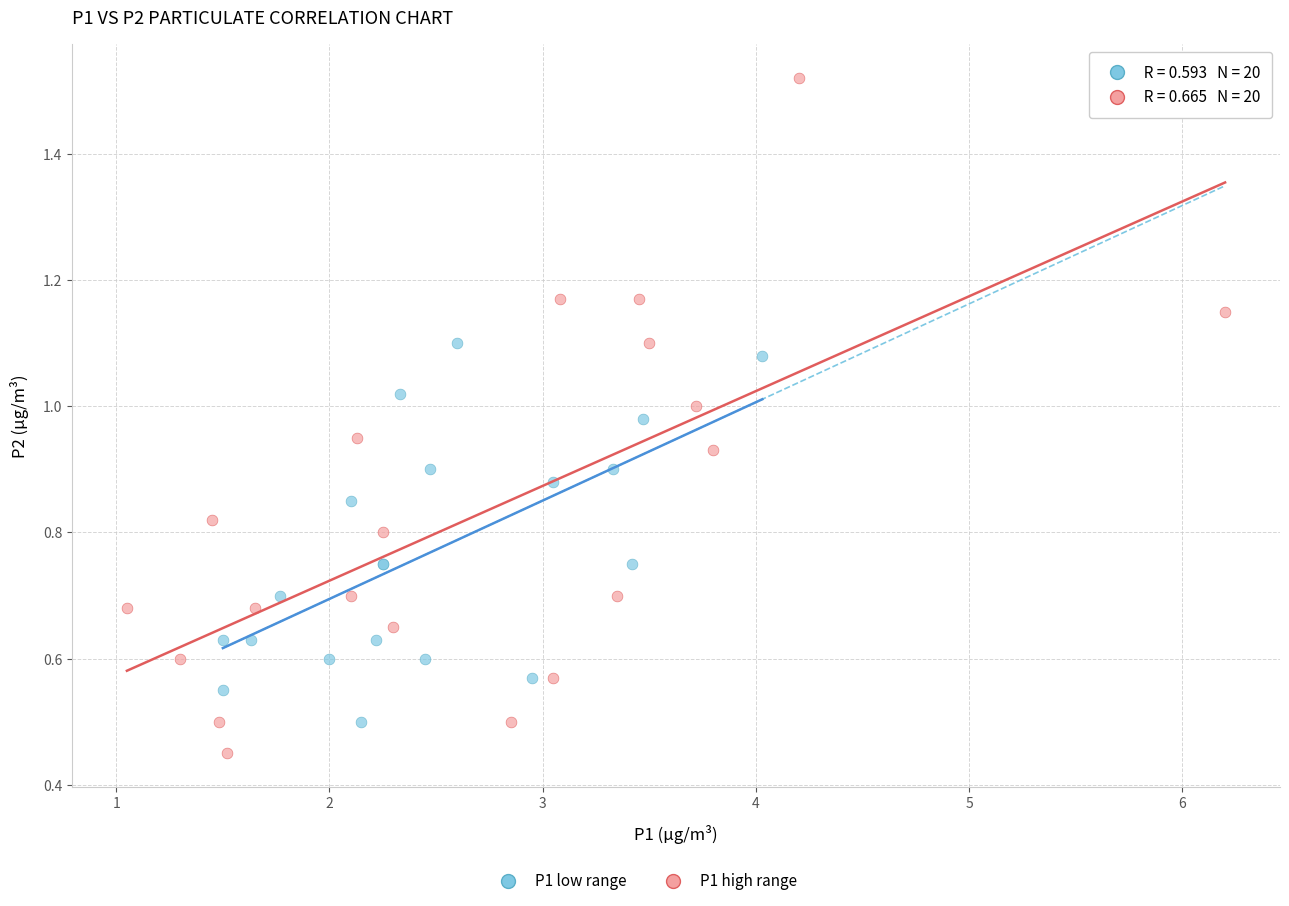

Which series has the largest Y range (max minus min)?

P1 high range